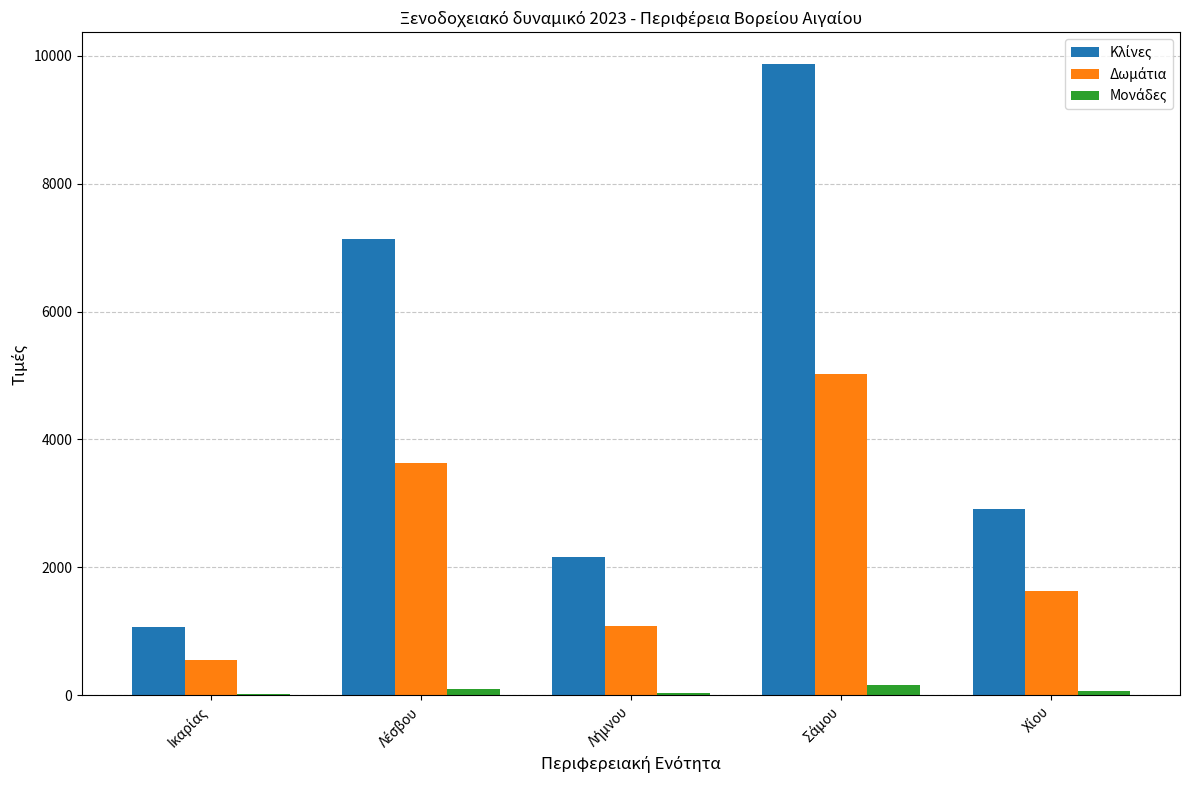

What is the maximum value shown in the chart?

9874